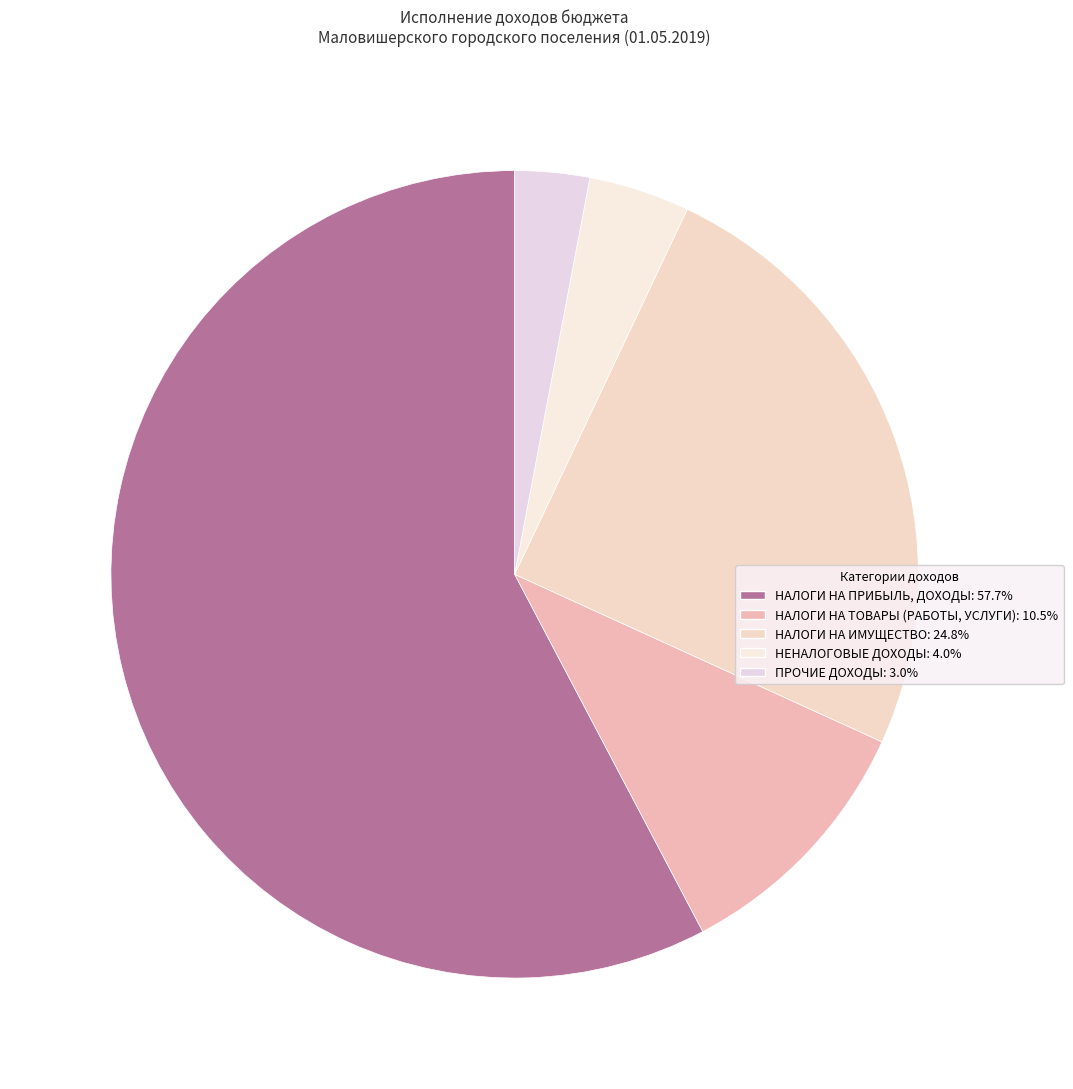

Is there a majority slice in this chart?

Yes